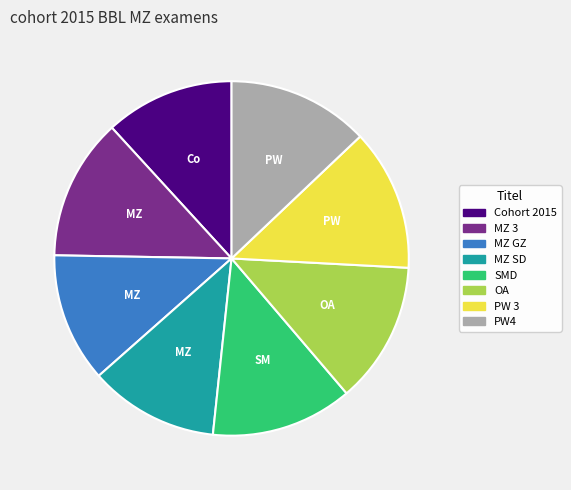

Approximately how many times larger is the value at SMD compared to OA?

1.0